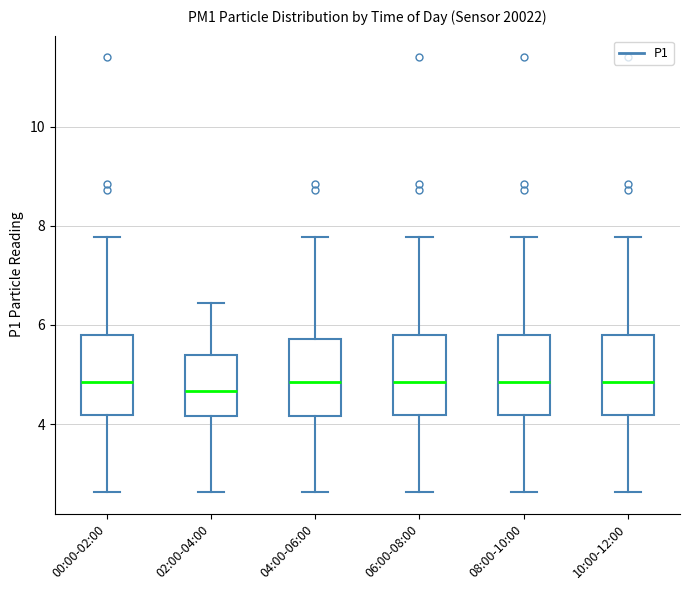

Reading left to right, transcribe this box plot: for each box, give where its median line is, the range the box spans, and where its two whiskers end, as read against the y-axis. The values are not printed on the chart, so give them approximately, as read against the axis.

00:00-02:00: median 4.8, box 4.2 to 5.8, whiskers 2.6 to 7.8
02:00-04:00: median 4.6, box 4.2 to 5.4, whiskers 2.6 to 6.4
04:00-06:00: median 4.8, box 4.2 to 5.8, whiskers 2.6 to 7.8
06:00-08:00: median 4.8, box 4.2 to 5.8, whiskers 2.6 to 7.8
08:00-10:00: median 4.8, box 4.2 to 5.8, whiskers 2.6 to 7.8
10:00-12:00: median 4.8, box 4.2 to 5.8, whiskers 2.6 to 7.8